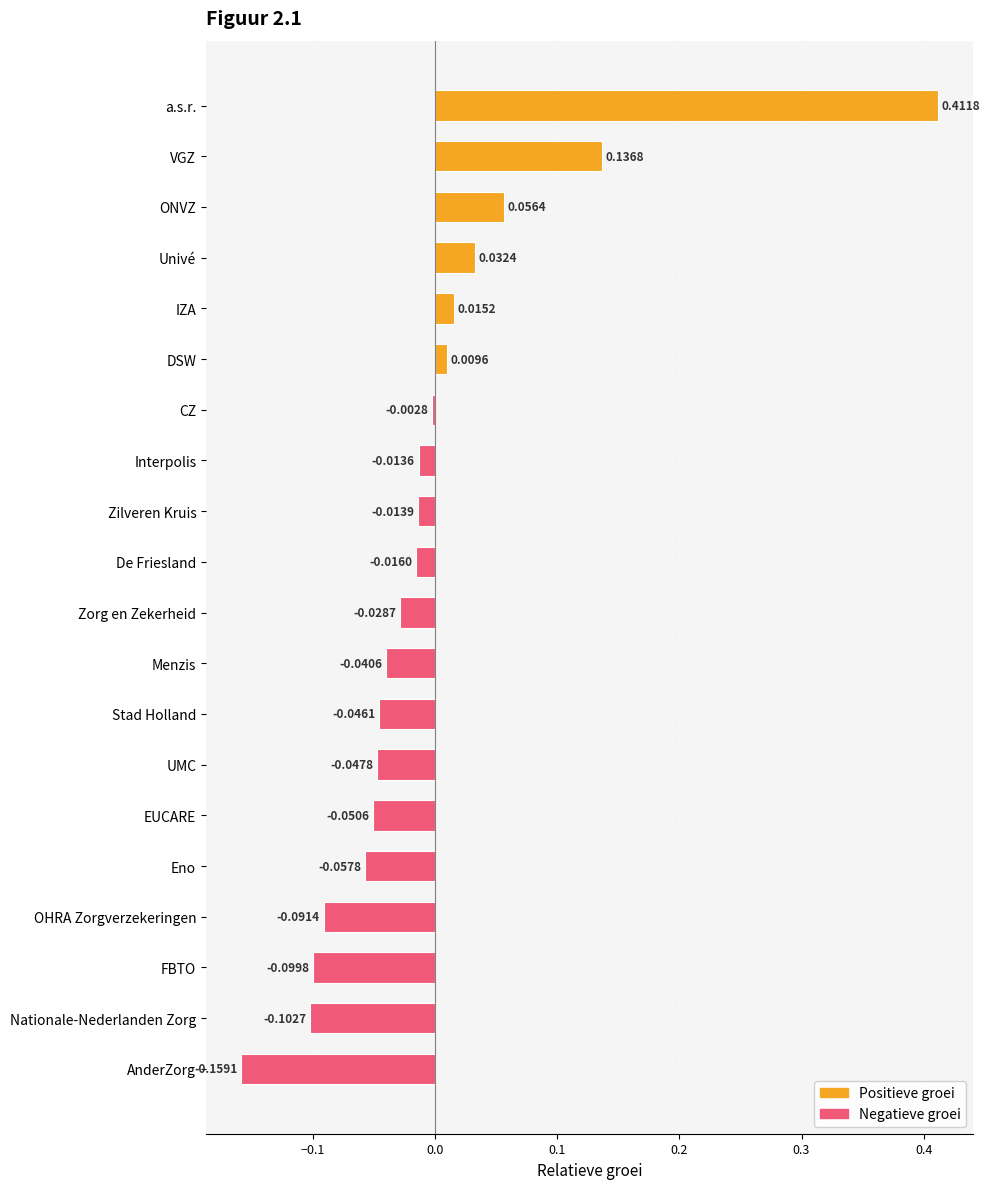

Does the chart contain any negative values?

Yes